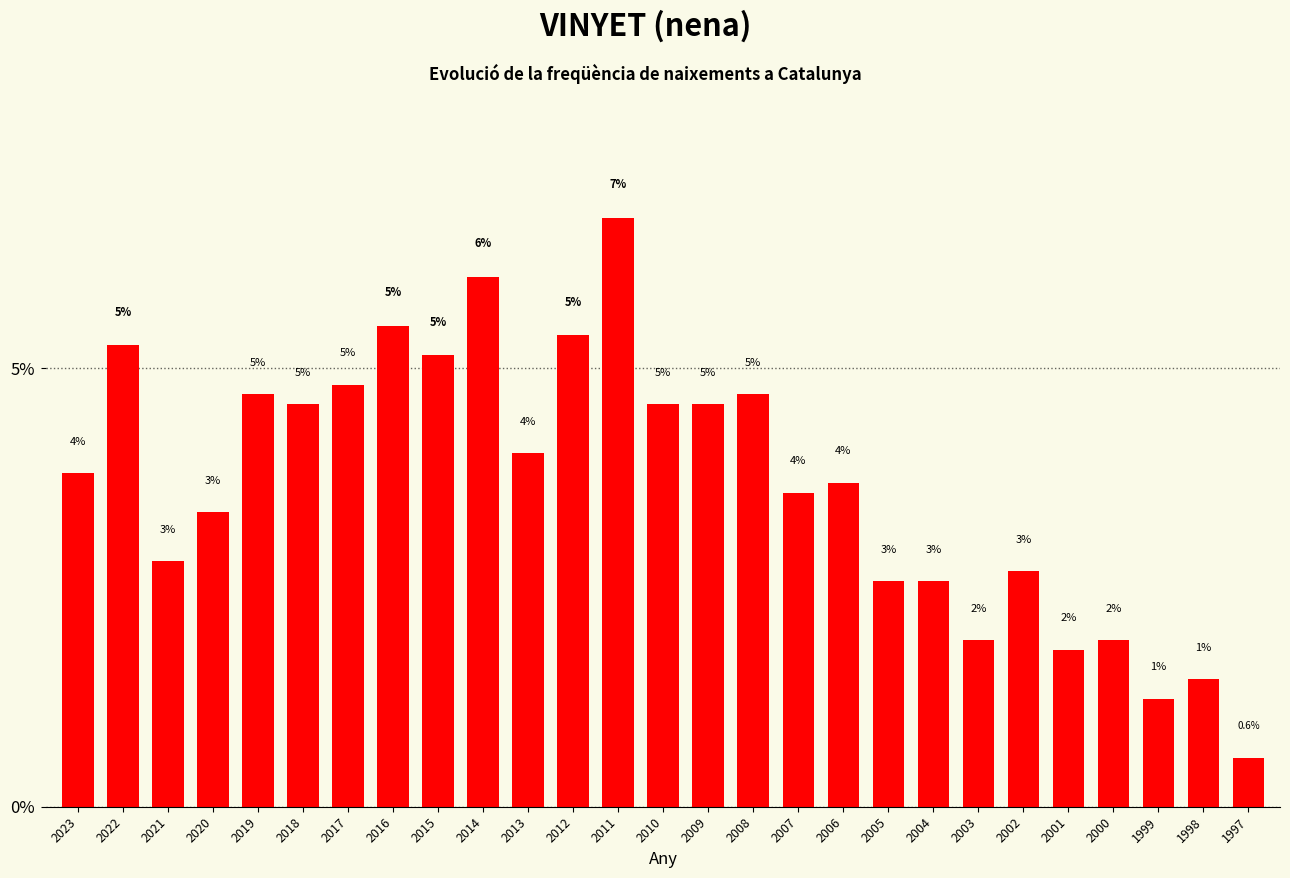

Are the bars horizontal?

No